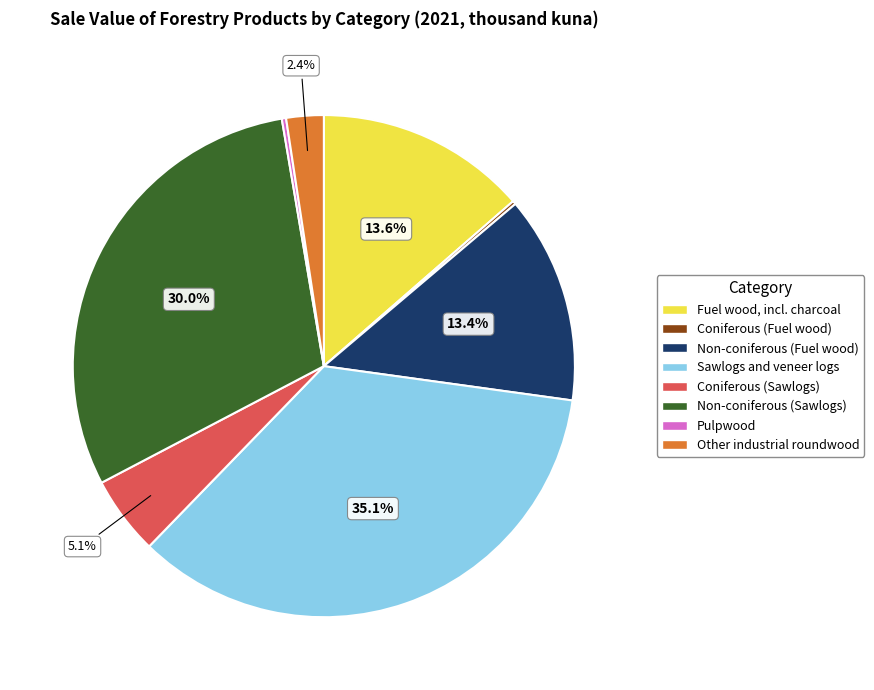

Is there any slice that represents more than half of the pie?

No